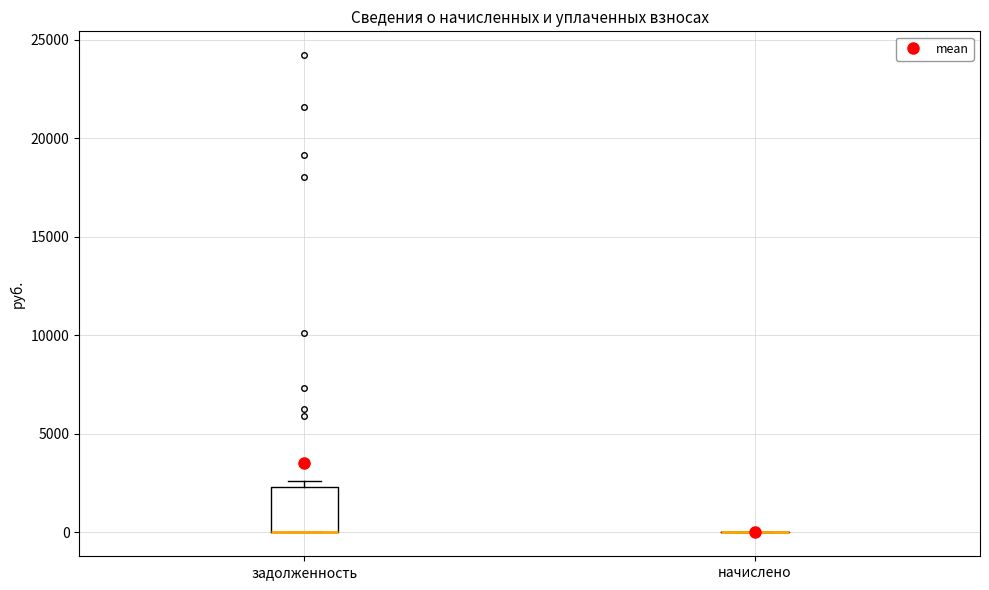

Reading left to right, transcribe this box plot: for each box, give where its median line is, the range the box spans, and where its two whiskers end, as read against the y-axis. The values are not printed on the chart, so give them approximately, as read against the axis.

задолженность: median 0 (drawn on the box's lower edge), box 0 to 2500, whiskers 0 to 2500 (just above the box's upper edge)
начислено: box collapsed to a line at 0, whiskers 0 to 0